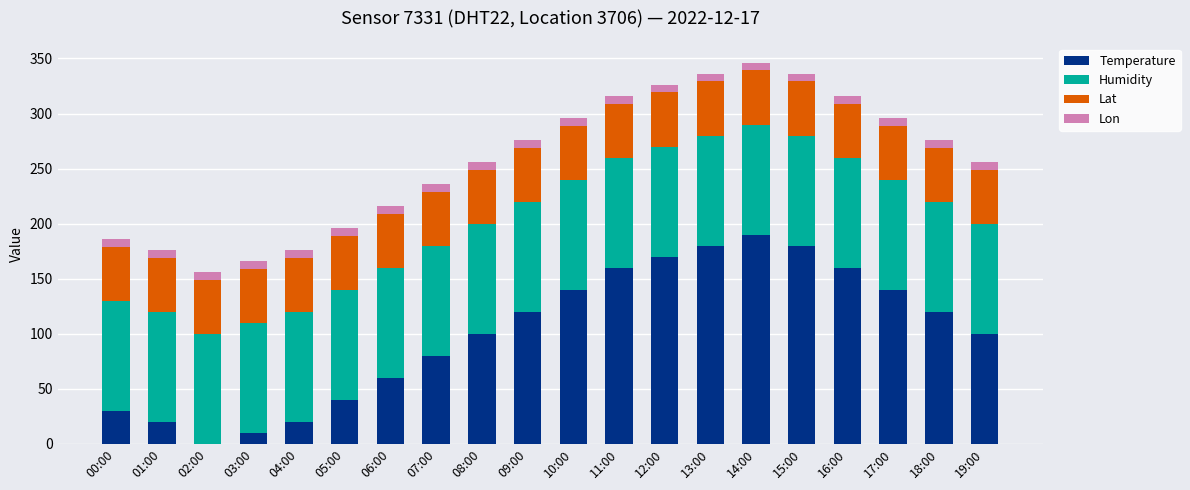

At which label does Temperature reach its peak?

14:00